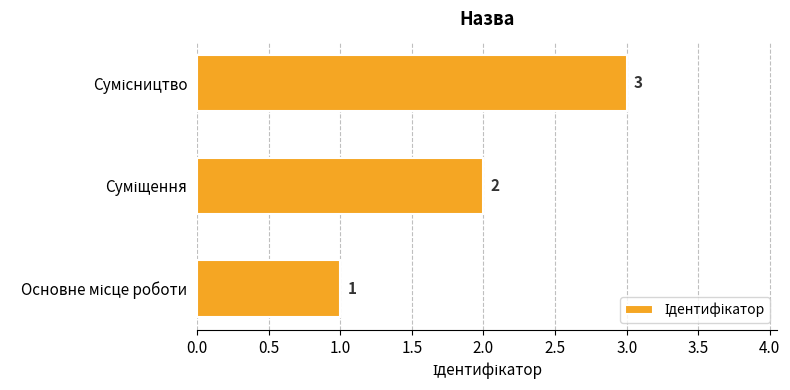

Count the values in the range 1 to 3.

3